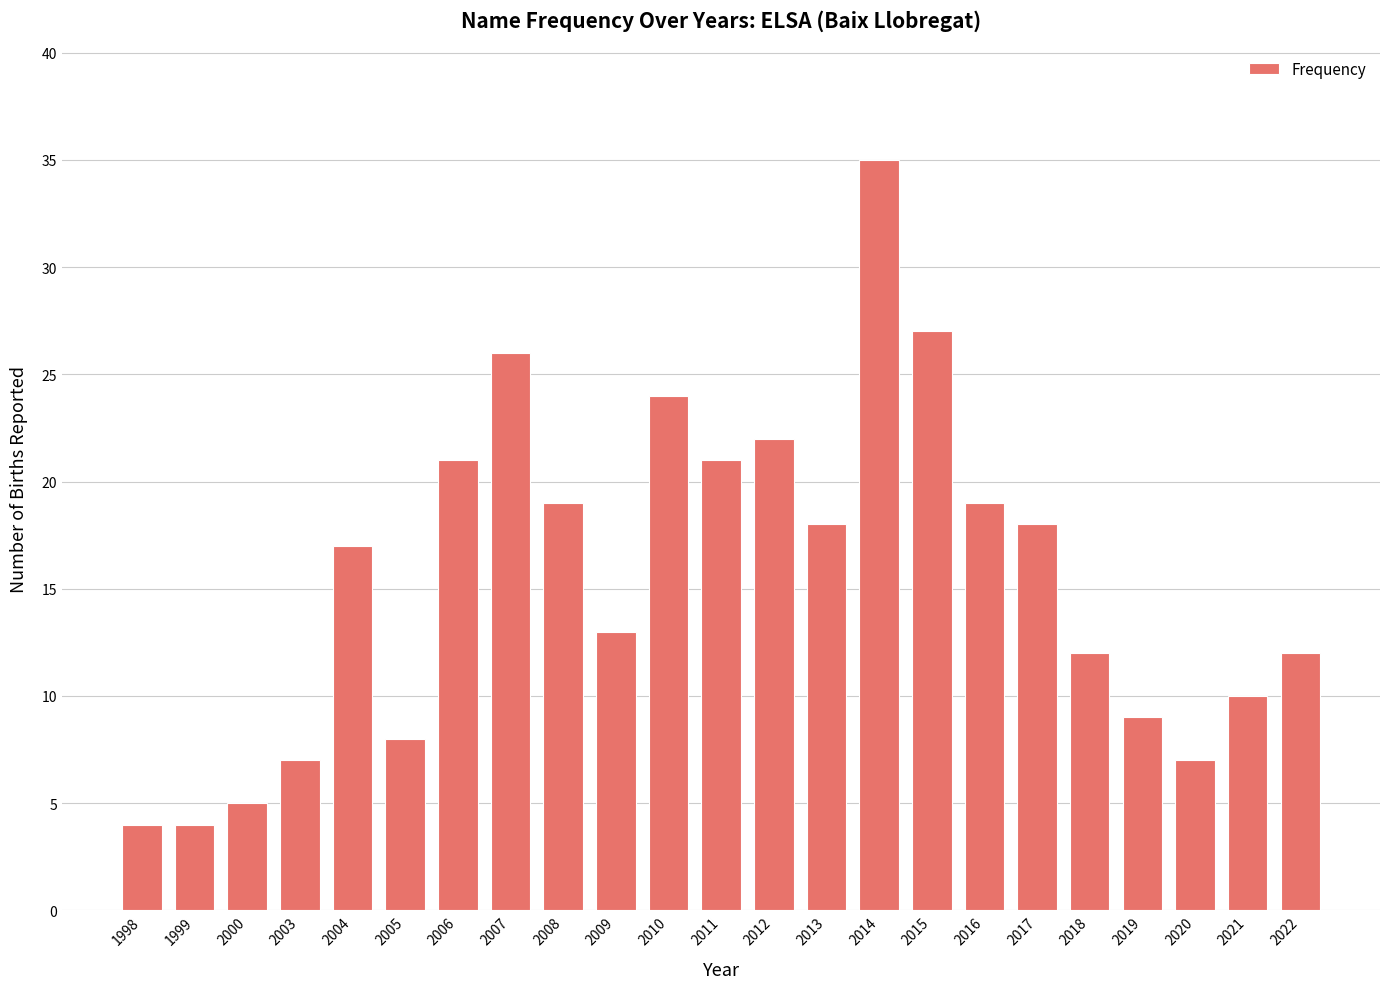

What is the smallest value displayed?

4